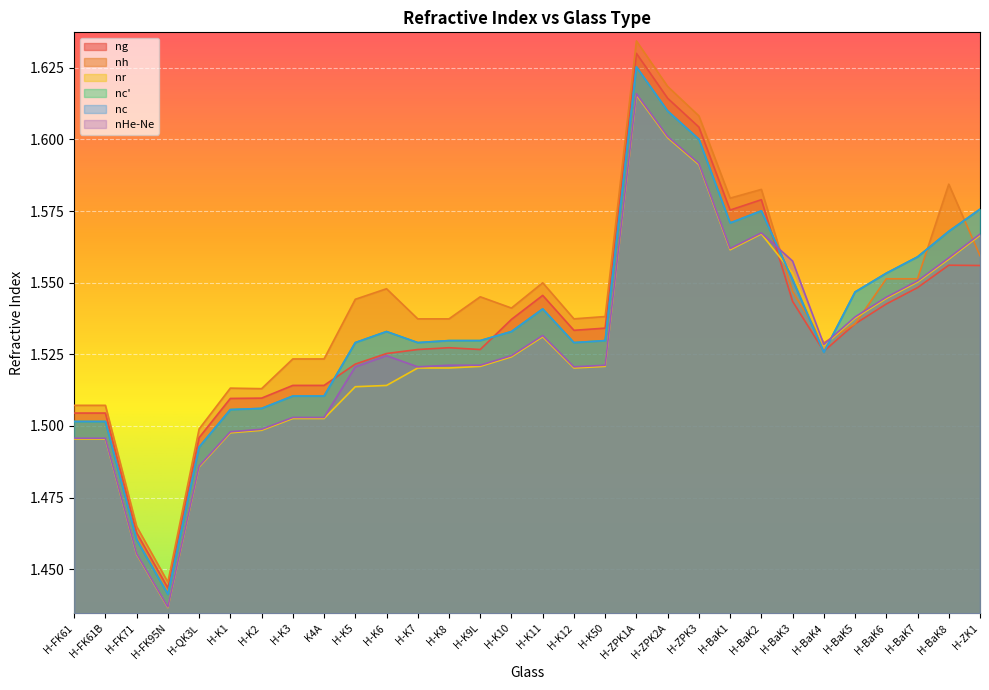

Does the chart display data point markers on the line(s)?

No